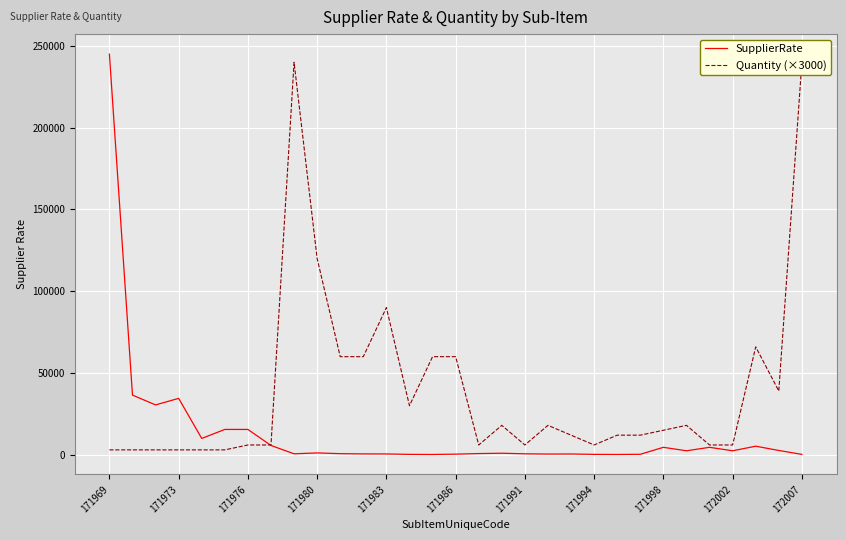

True or false: Quantity (×3000) has a value of 12000 at 23.

True